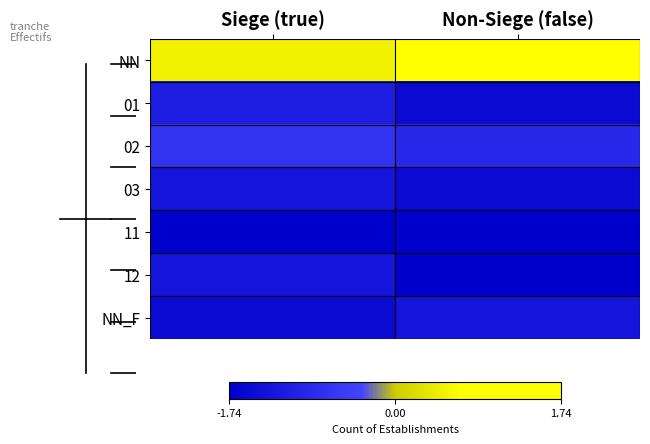

What is the minimum value shown in the chart?

-1.7